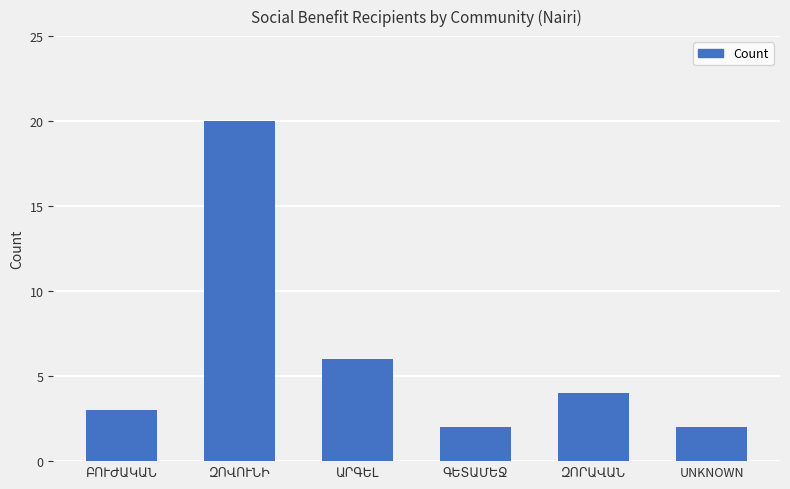

The value at UNKNOWN is 2. True or false?

True